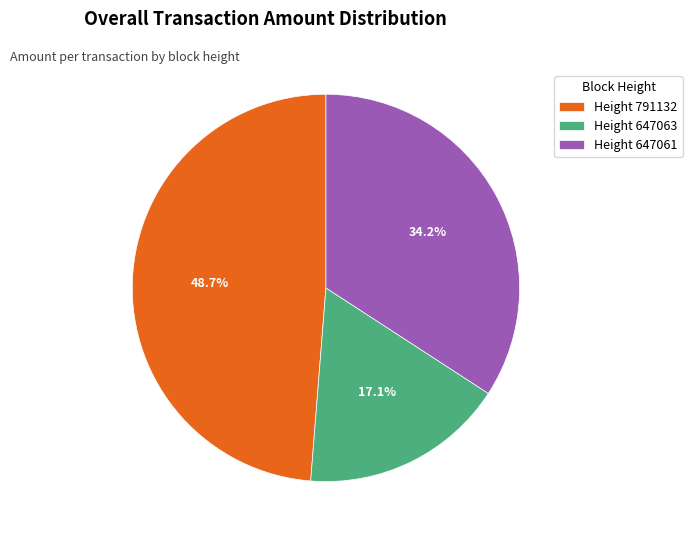

Rank the categories by value from lowest to highest.

Height 647063, Height 647061, Height 791132